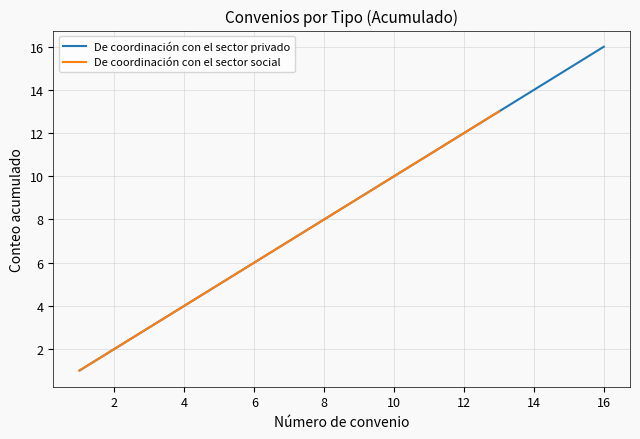

The De coordinación con el sector privado series shows 2 at 11. True or false?

False